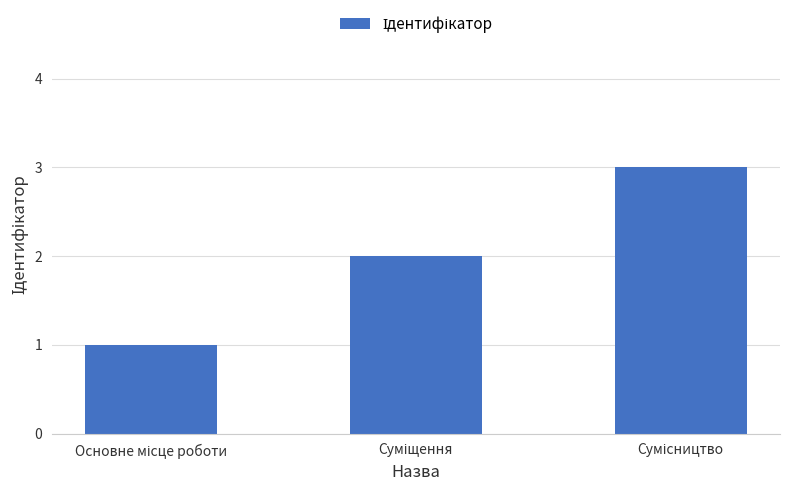

How many distinct data groups are displayed?

1